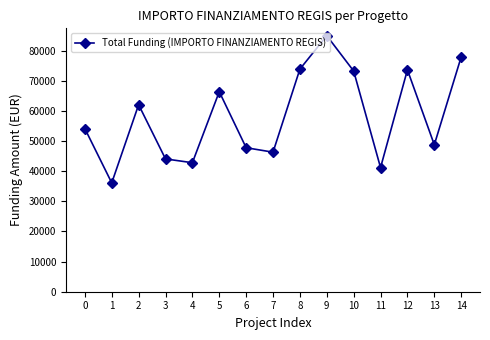

What is the difference between the maximum and minimum values?

48854.1